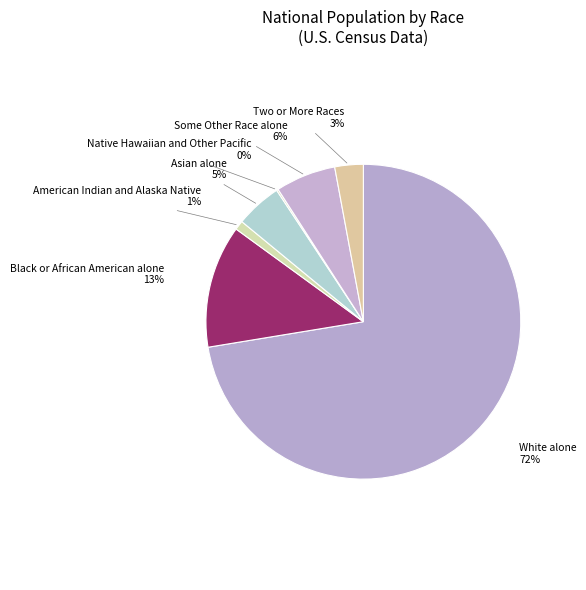

Between American Indian and Alaska Native and Black or African American alone, which is larger?

Black or African American alone